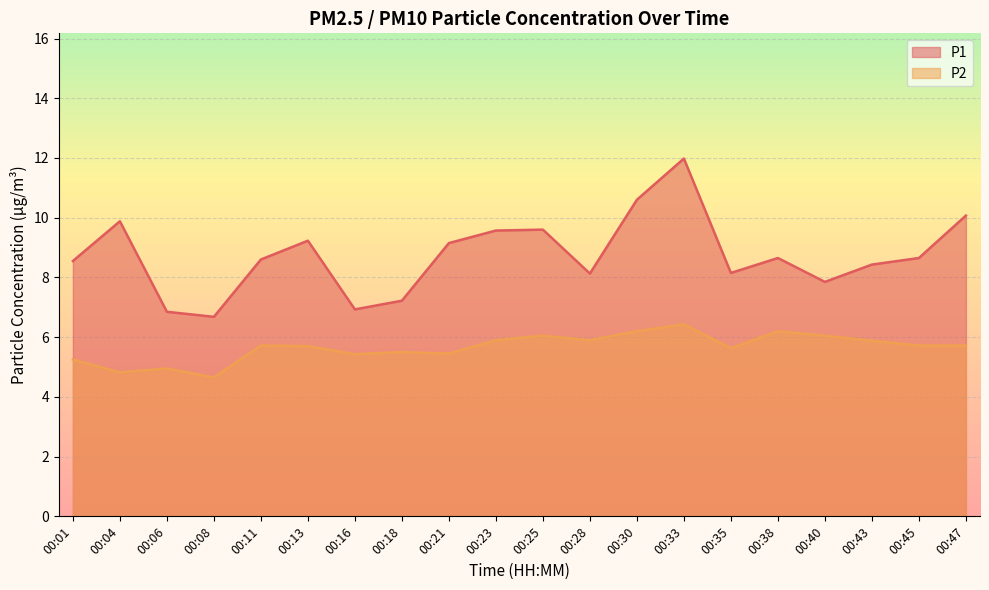

Reading left to right, what are all the values shown in this chart?

P1: 8.6	9.9	6.8	6.7	8.6	9.2	6.9	7.2	9.2	9.6	9.6	8.1	10.6	12.0	8.2	8.7	7.8	8.4	8.7	10.1
P2: 5.2	4.8	5.0	4.7	5.7	5.7	5.4	5.5	5.5	5.9	6.0	5.9	6.2	6.4	5.6	6.2	6.0	5.9	5.7	5.7